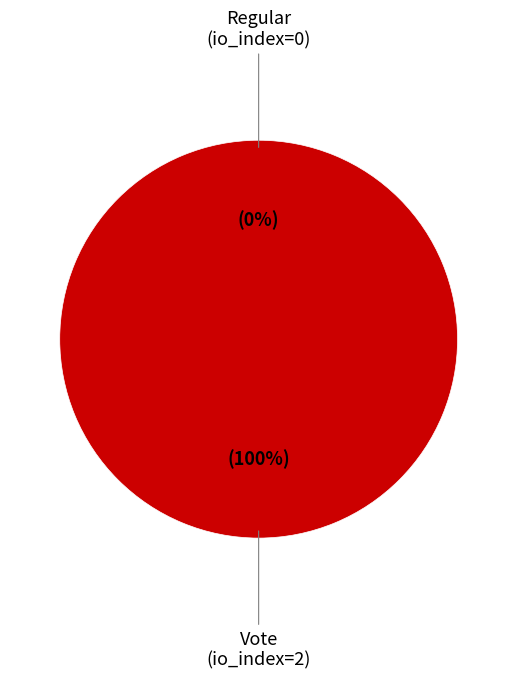

True or false: Vote (io_index=2) accounts for 99% of the total.

False